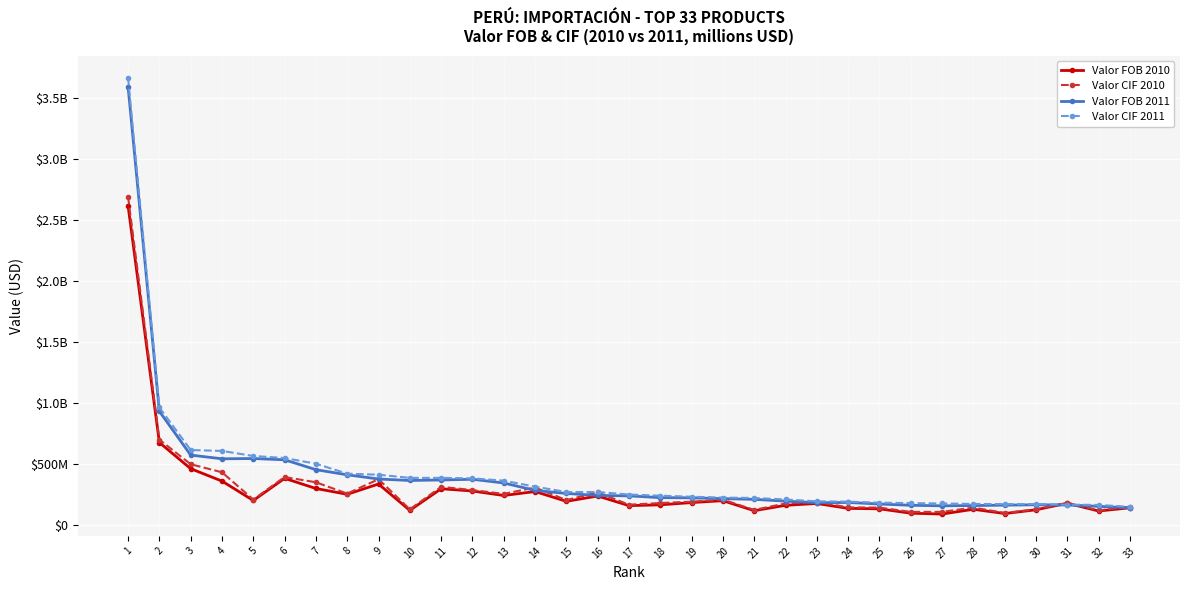

Where do Valor FOB 2011 and Valor FOB 2010 first cross each other?

30 and 31